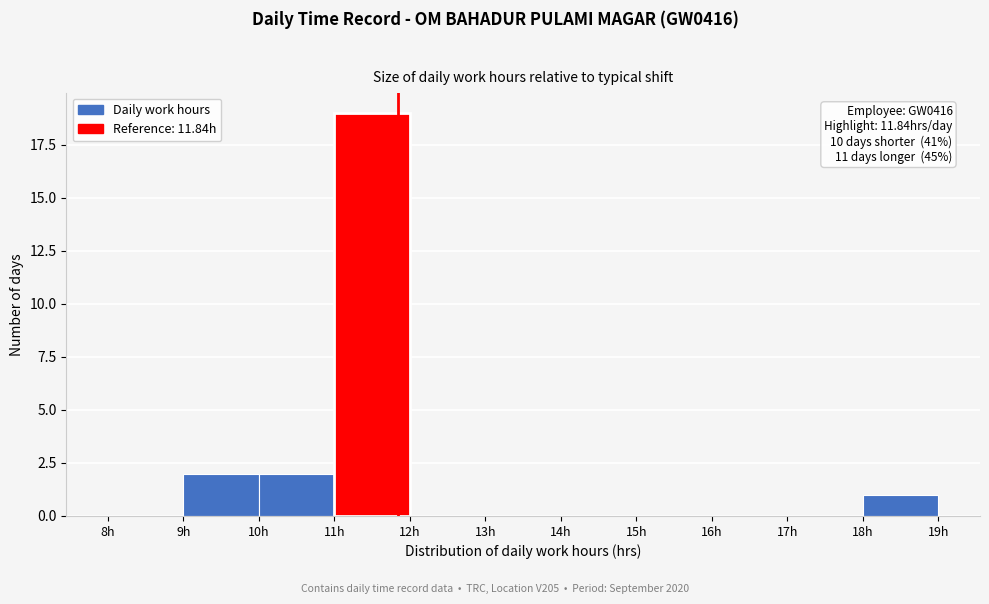

Which range on the x-axis has the tallest bar?

11 to 12